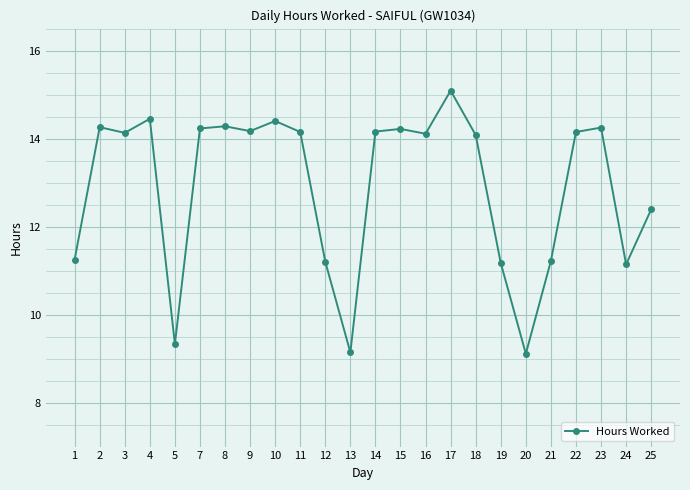

What is the change in value from 12 to 17?

+3.9